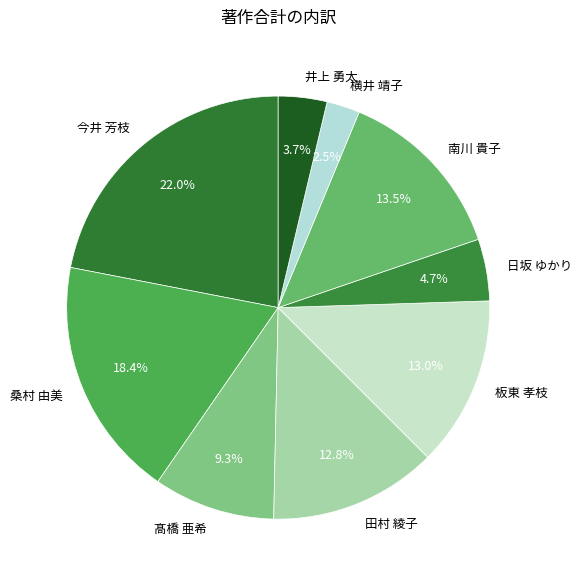

Combined, what portion of the pie is 横井 靖子 and 南川 貴子?

16.0%